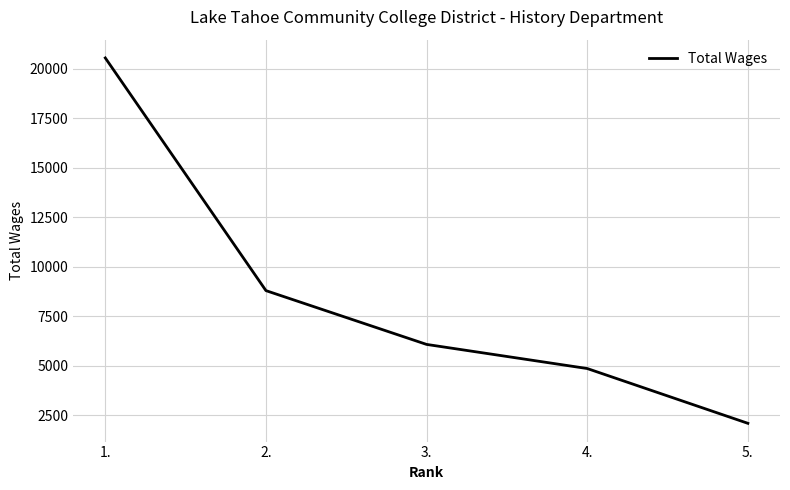

What is the sum of all values?

42409